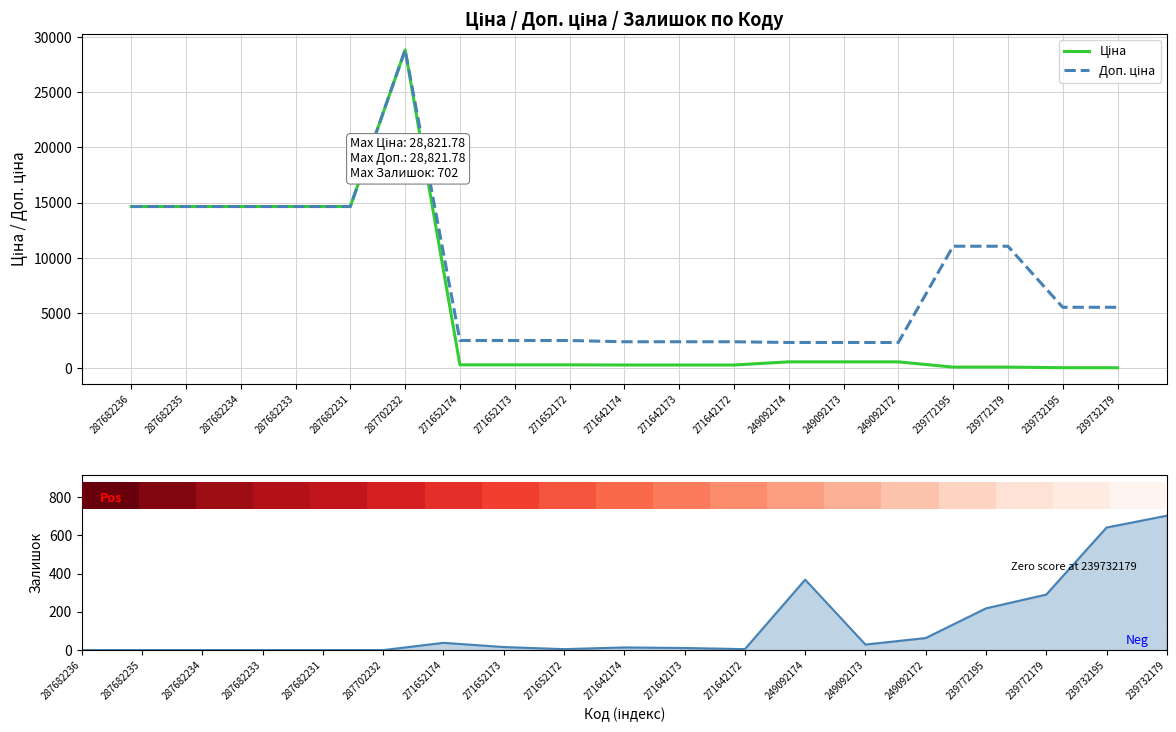

Where does the Ціна series first go above 314?

287682236